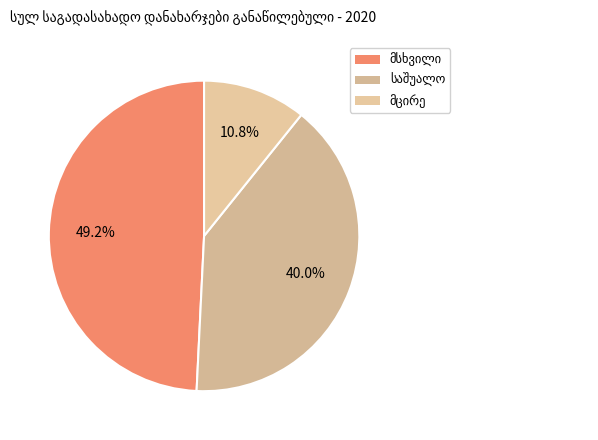

How many segments does this pie chart have?

3